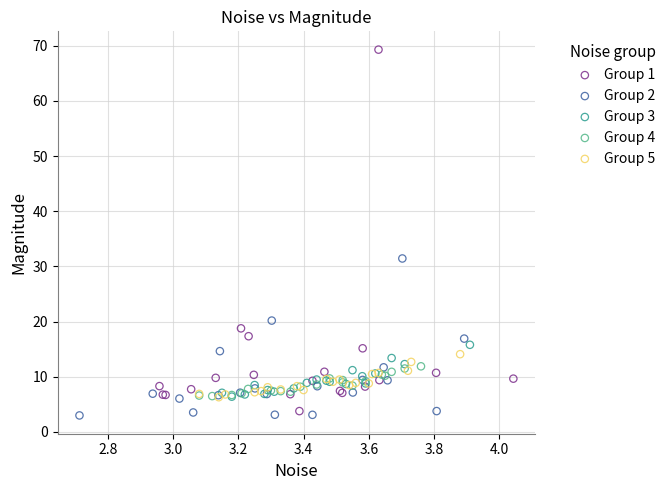

Which series has the widest spread of Y values?

Group 1